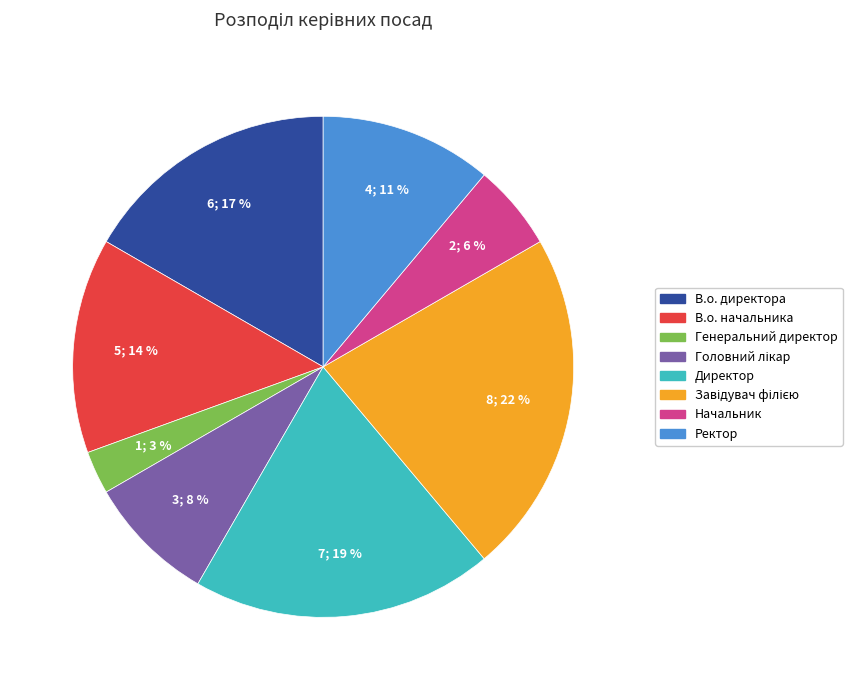

True or false: Генеральний директор accounts for 3% of the total.

True